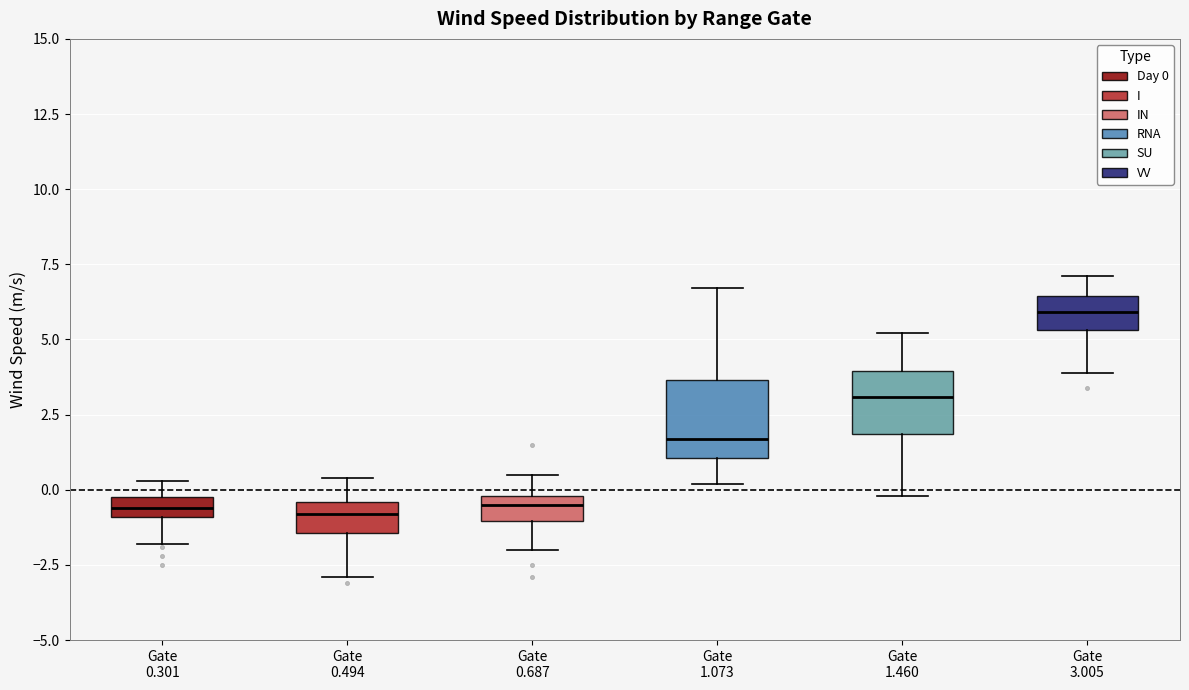

Where does the median line of the box for Gate 1.073 sit on the y-axis? The values are not printed on the chart, so give them approximately, as read against the axis.

1.5